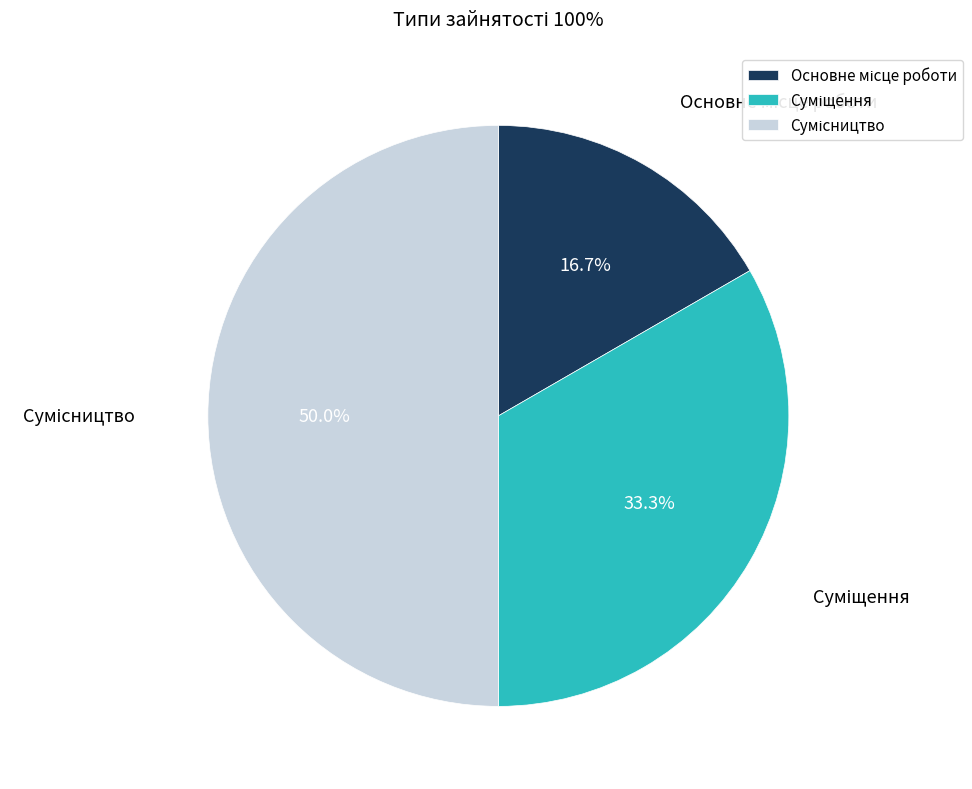

Which slice is the smallest?

Основне місце роботи